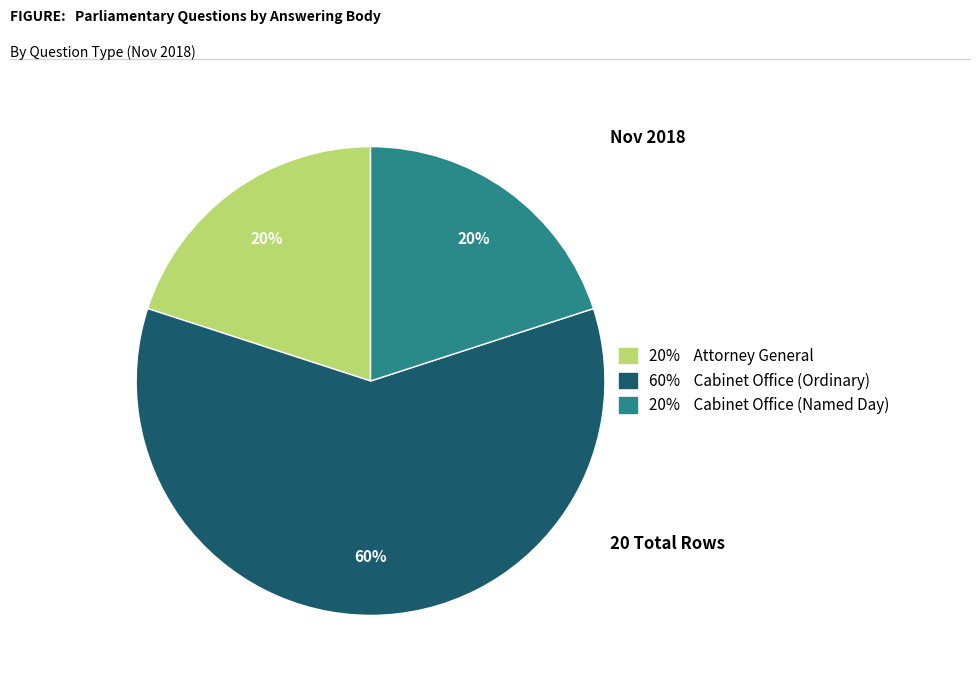

To the nearest percent, what is the average slice percentage?

33%